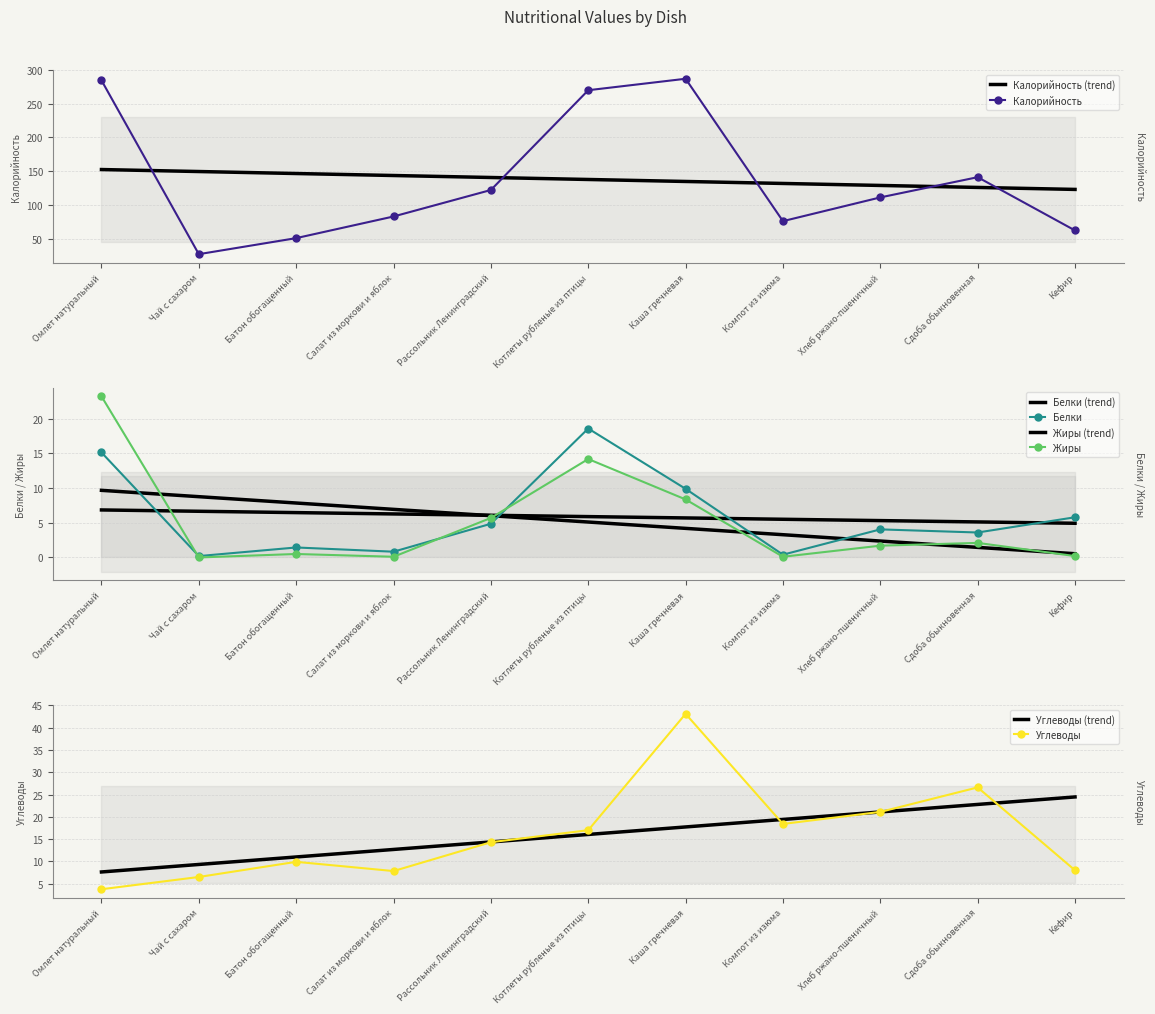

What is the maximum value for Калорийность?

287.0